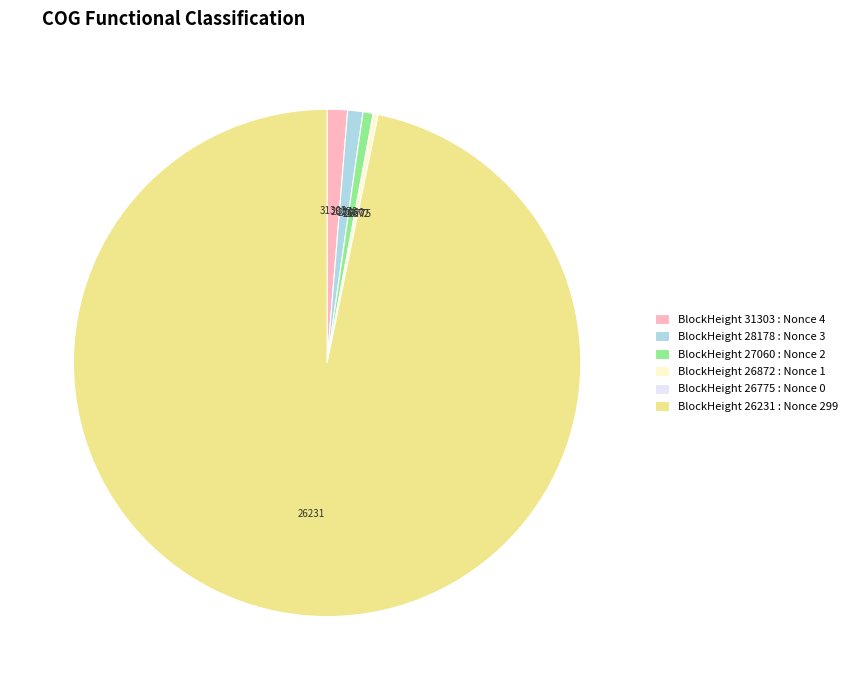

Is there a majority slice in this chart?

Yes